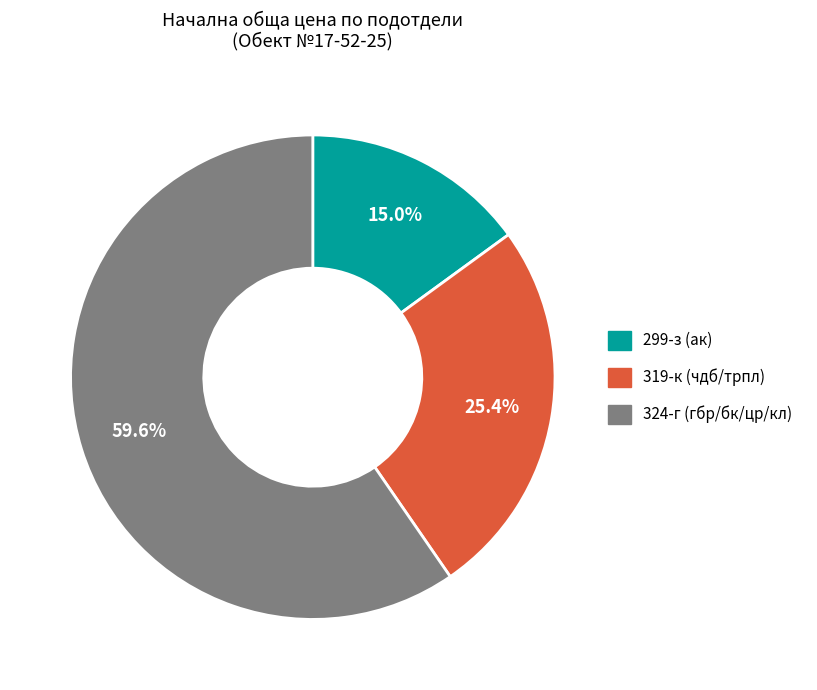

Combined, do 319-к (чдб/трпл) and 299-з (ак) account for over 50%?

No